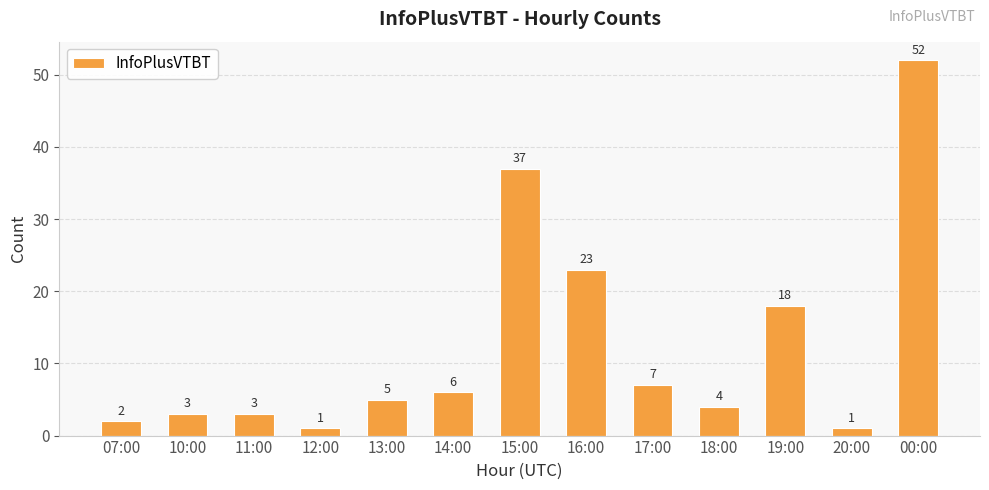

What is the label of the 10th bar from the right?

12:00